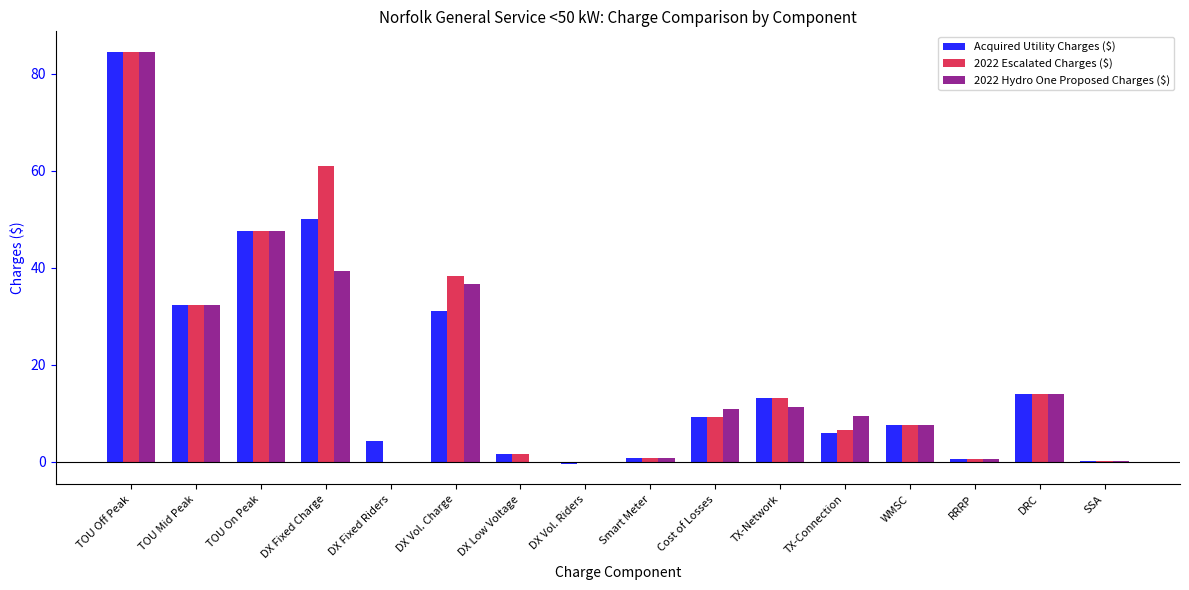

Count the number of categories in the chart.

16